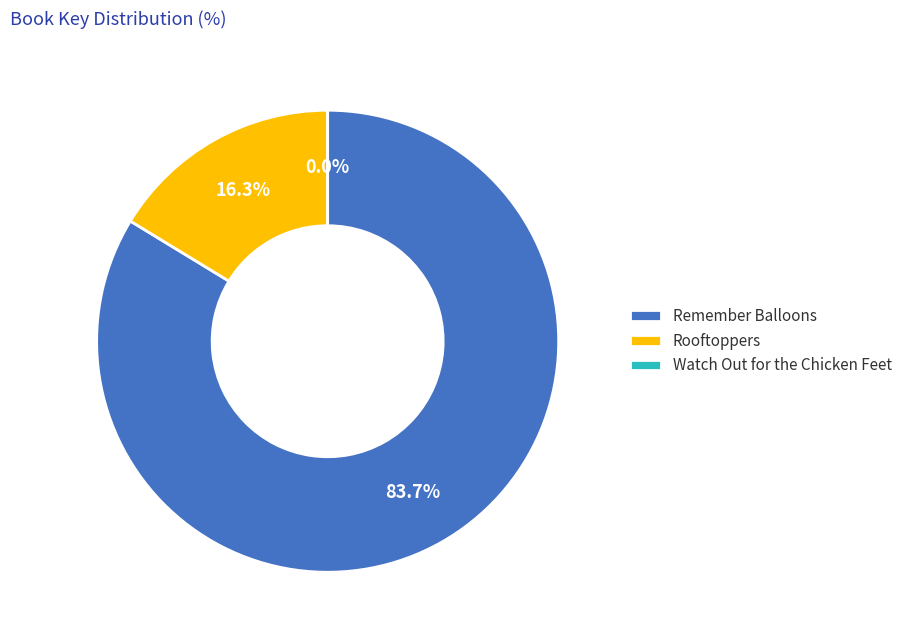

Which slice is the largest?

Remember Balloons